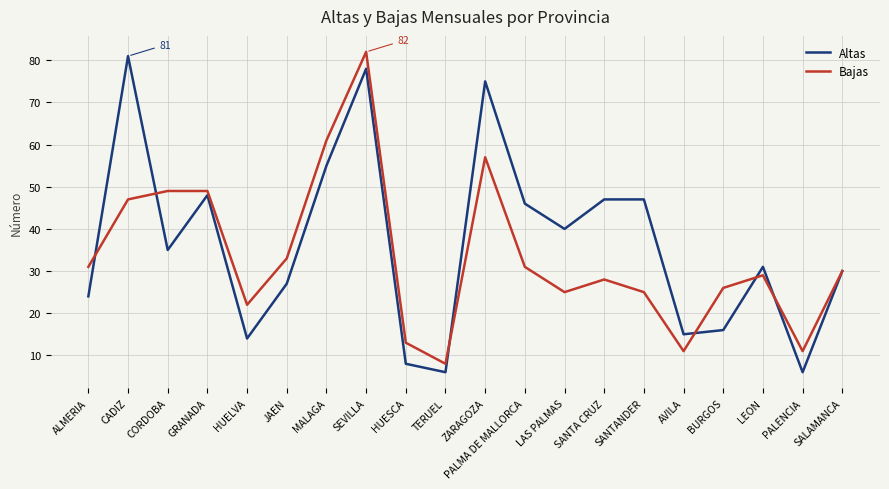

Which series changed the most between BURGOS and PALENCIA?

Bajas